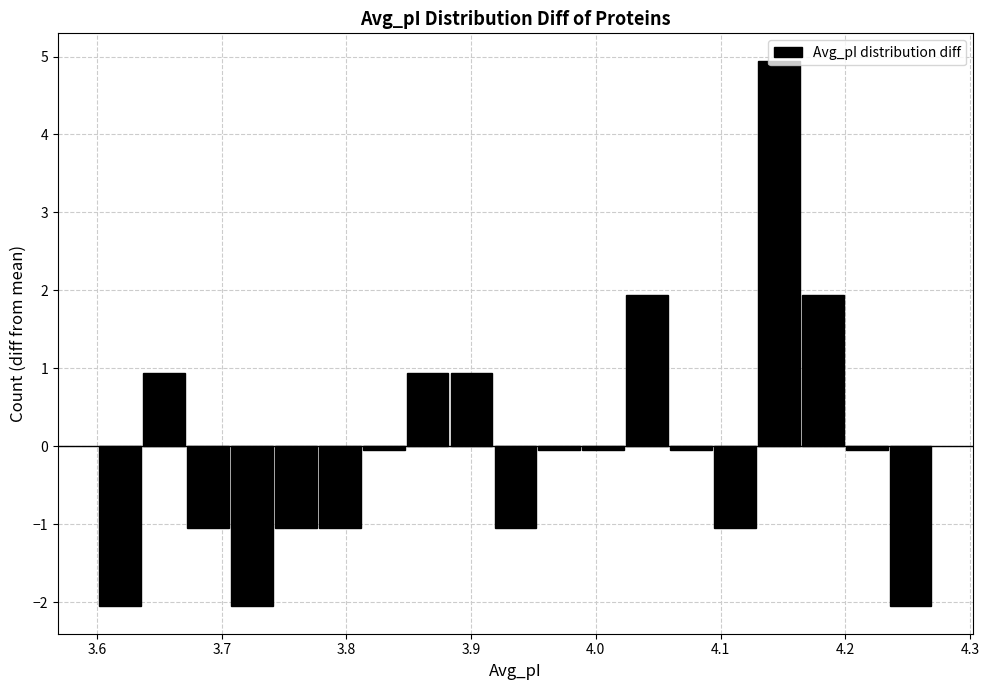

Around what value on the x-axis is the tallest bar? Give the approximate position of its centre, as read against the axis.

4.15